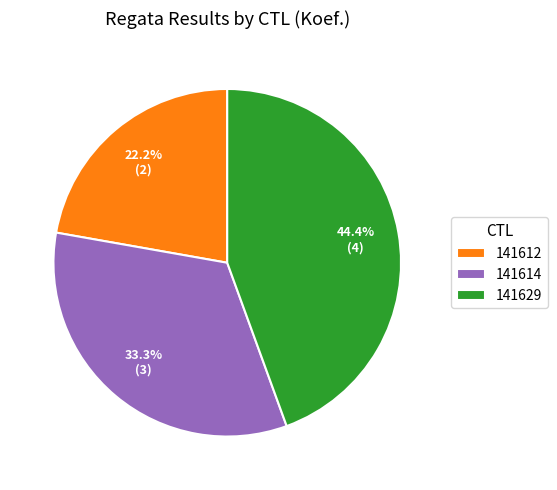

True or false: 141614 accounts for 33% of the total.

True